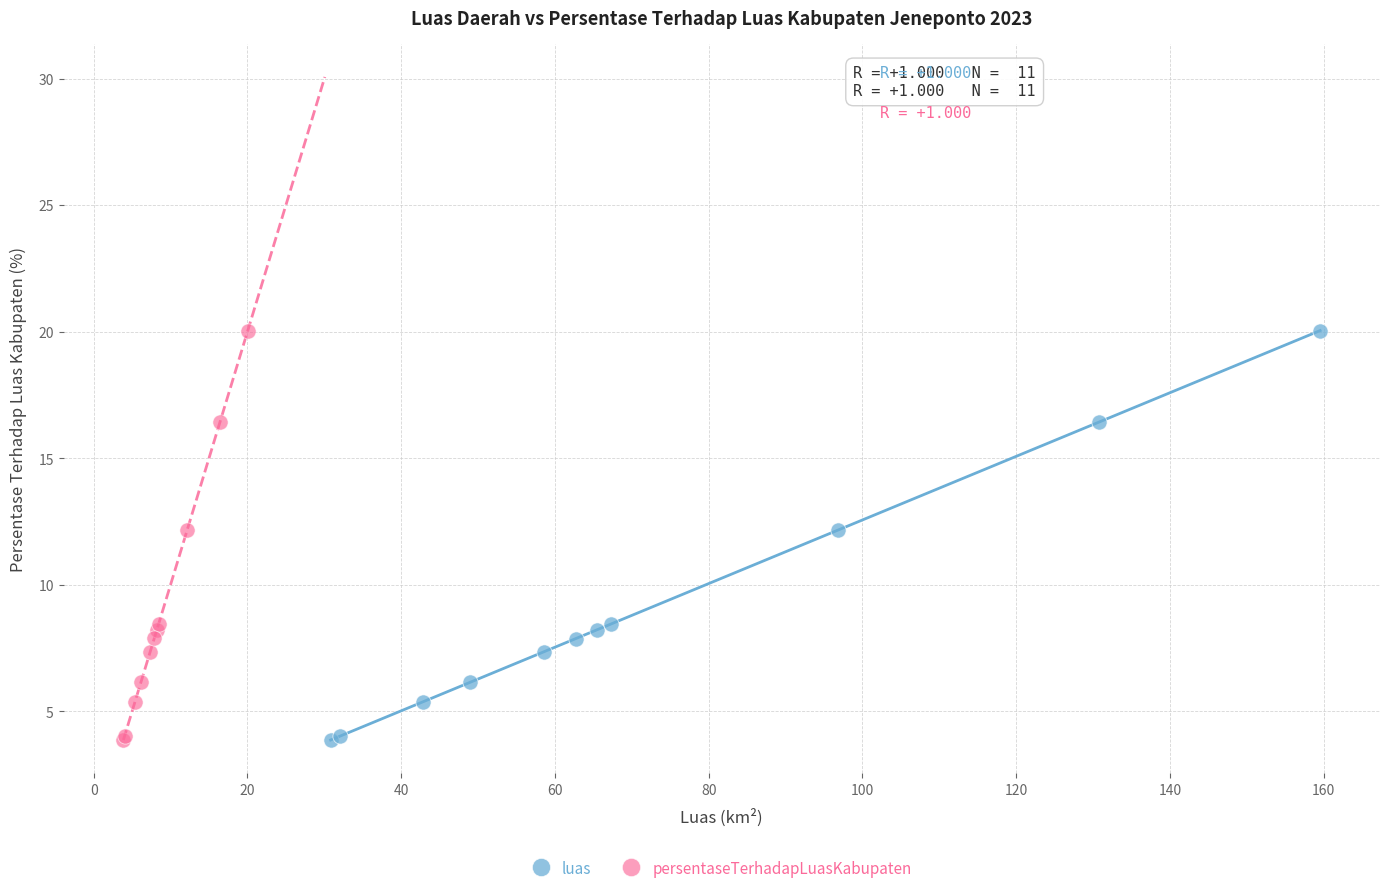

What are all the series names shown in the legend?

luas, persentaseTerhadapLuasKabupaten